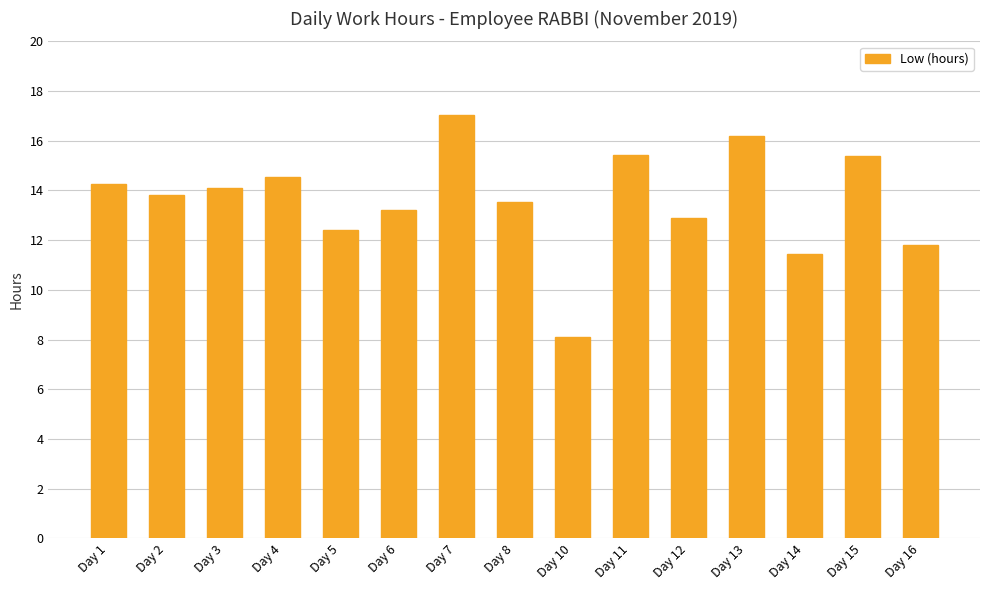

At which category does the chart reach its peak across all series?

Day 7